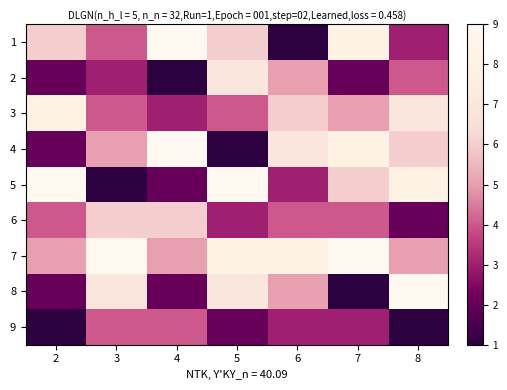

At 7, list the series in order from smallest to largest.

8, 2, 9, 6, 3, 5, 1, 4, 7